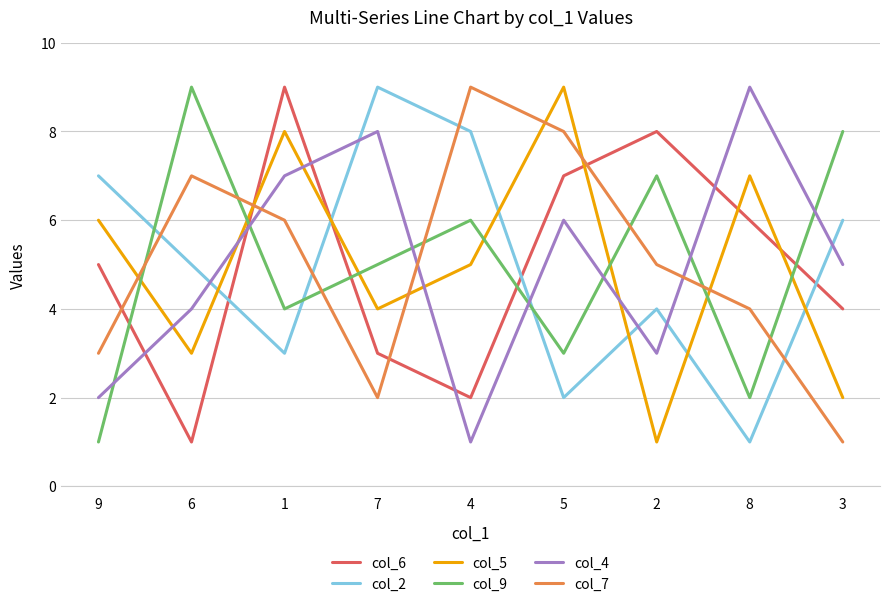

Which series ends up on top after the final intersection of col_9 and col_4?

col_9